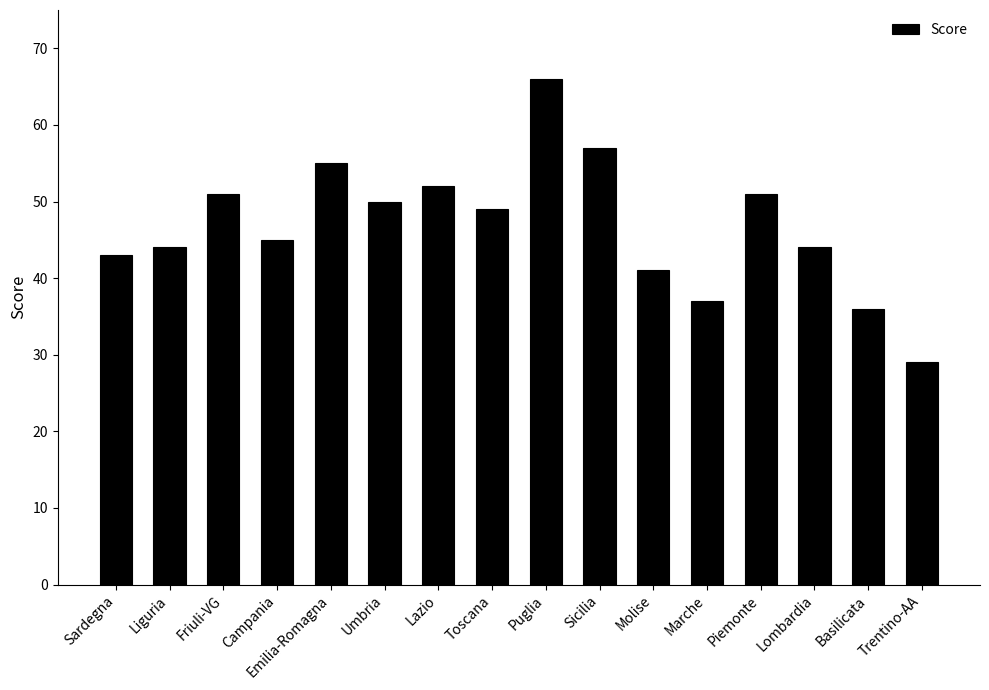

Reading left to right, extract all data points from this chart.

Sardegna=43	Liguria=44	Friuli-VG=51	Campania=45	Emilia-Romagna=55	Umbria=50	Lazio=52	Toscana=49	Puglia=66	Sicilia=57	Molise=41	Marche=37	Piemonte=51	Lombardia=44	Basilicata=36	Trentino-AA=29